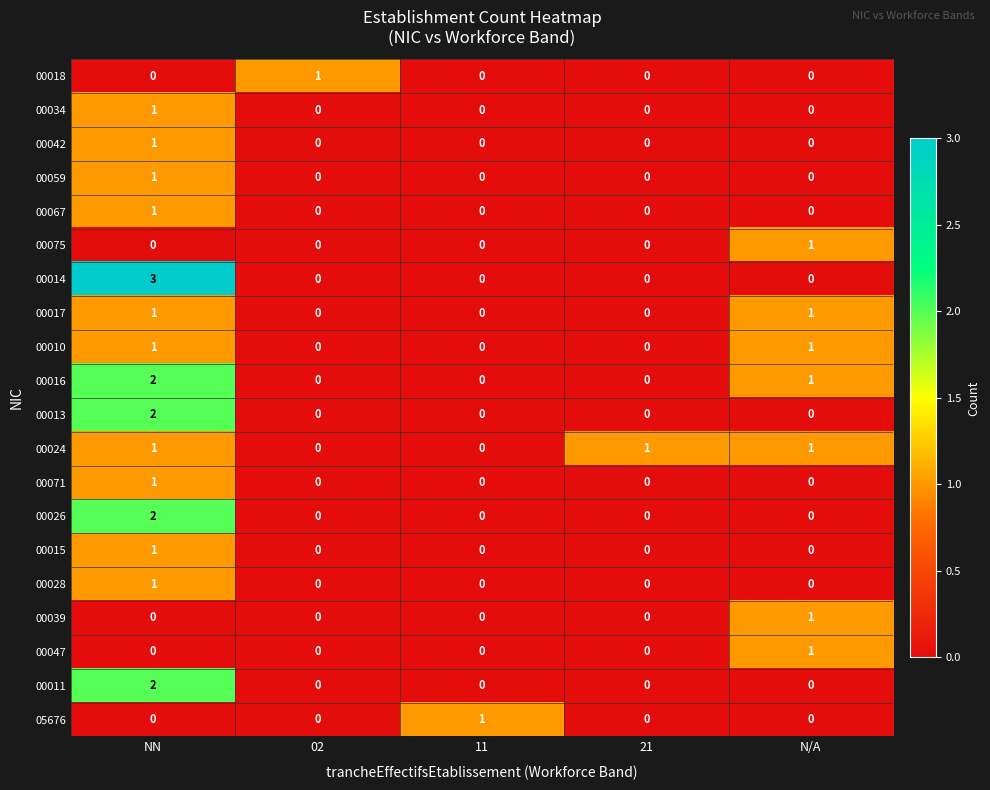

At which category is the sum across all series the highest?

NN